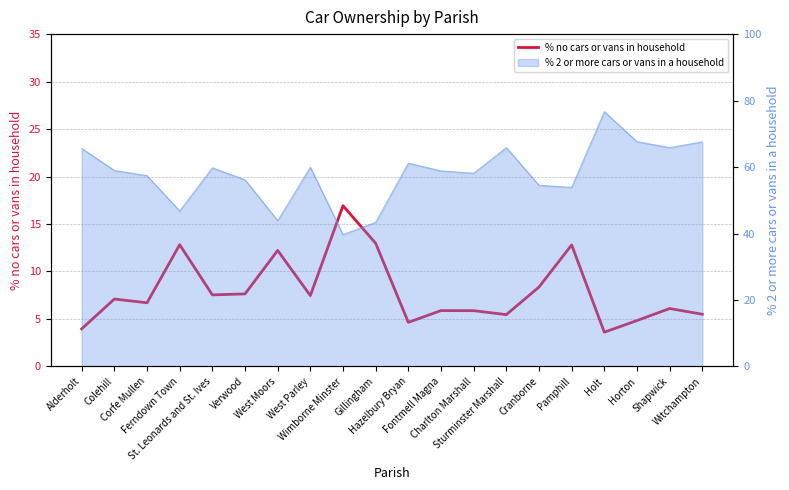

What is the difference between the values at West Parley and Witchampton?

2.0